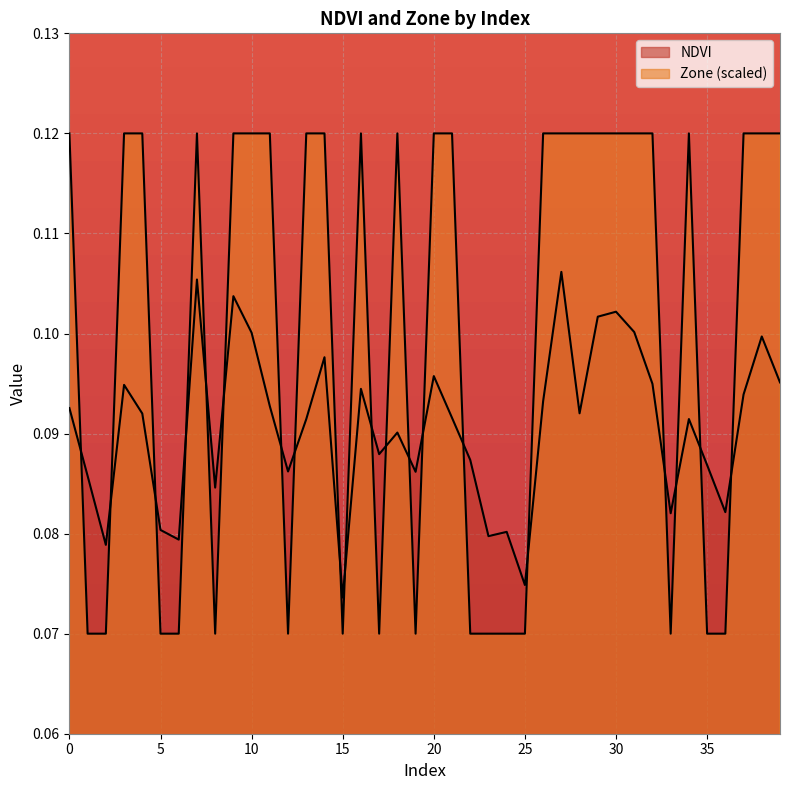

Count the NDVI values in the range 0 to 1.

40